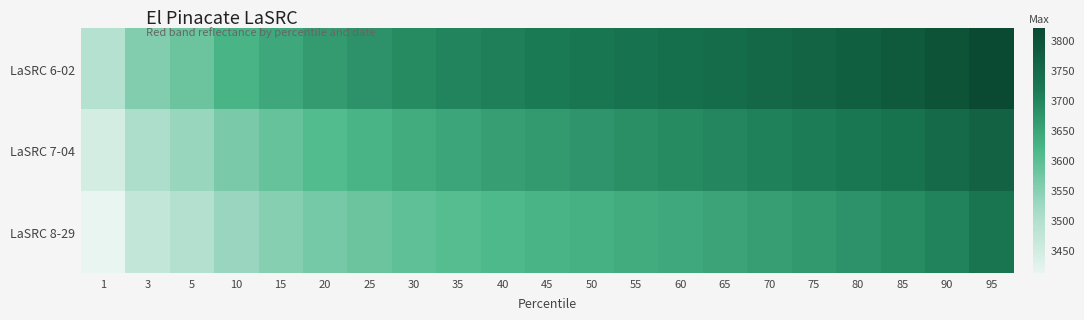

Reading left to right, list all the values displayed in this chart.

LaSRC 6-02: 1=3492	3=3556	5=3582	10=3621	15=3644	20=3663	25=3678	30=3690	35=3701	40=3709	45=3718	50=3725	55=3732	60=3740	65=3747	70=3755	75=3764	80=3774	85=3785	90=3799	95=3821
LaSRC 7-04: 1=3444	3=3504	5=3530	10=3564	15=3588	20=3607	25=3622	30=3636	35=3647	40=3658	45=3667	50=3675	55=3683	60=3690	65=3698	70=3706	75=3715	80=3724	85=3734	90=3748	95=3769
LaSRC 8-29: 1=3411	3=3471	5=3495	10=3528	15=3551	20=3569	25=3582	30=3594	35=3604	40=3613	45=3621	50=3628	55=3636	60=3643	65=3650	70=3659	75=3668	80=3677	85=3689	90=3704	95=3727